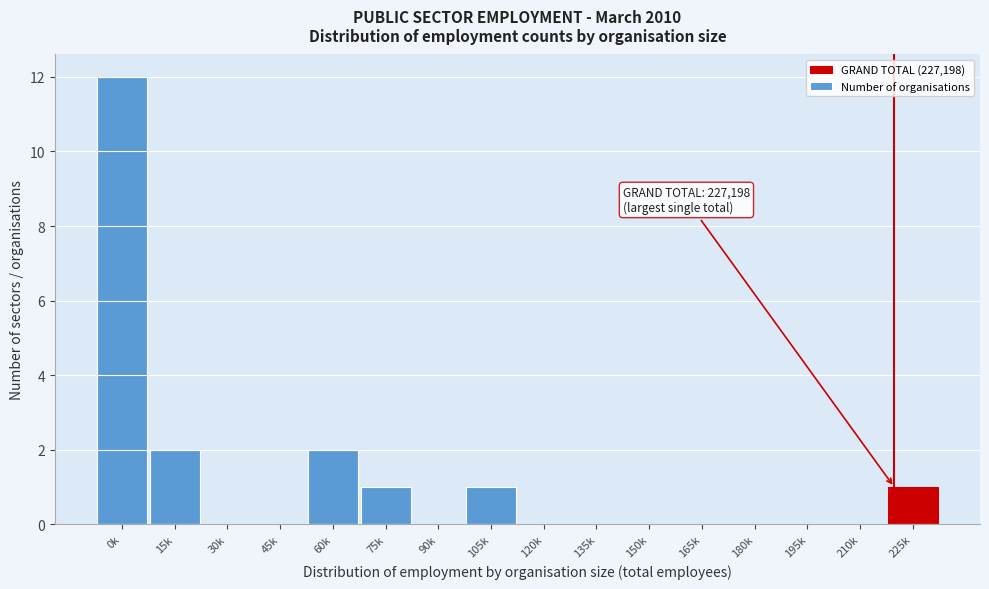

Reading right to left, transcribe all the data shown in this chart.

225k=1	210k=0	195k=0	180k=0	165k=0	150k=0	135k=0	120k=0	105k=1	90k=0	75k=1	60k=2	45k=0	30k=0	15k=2	0k=12